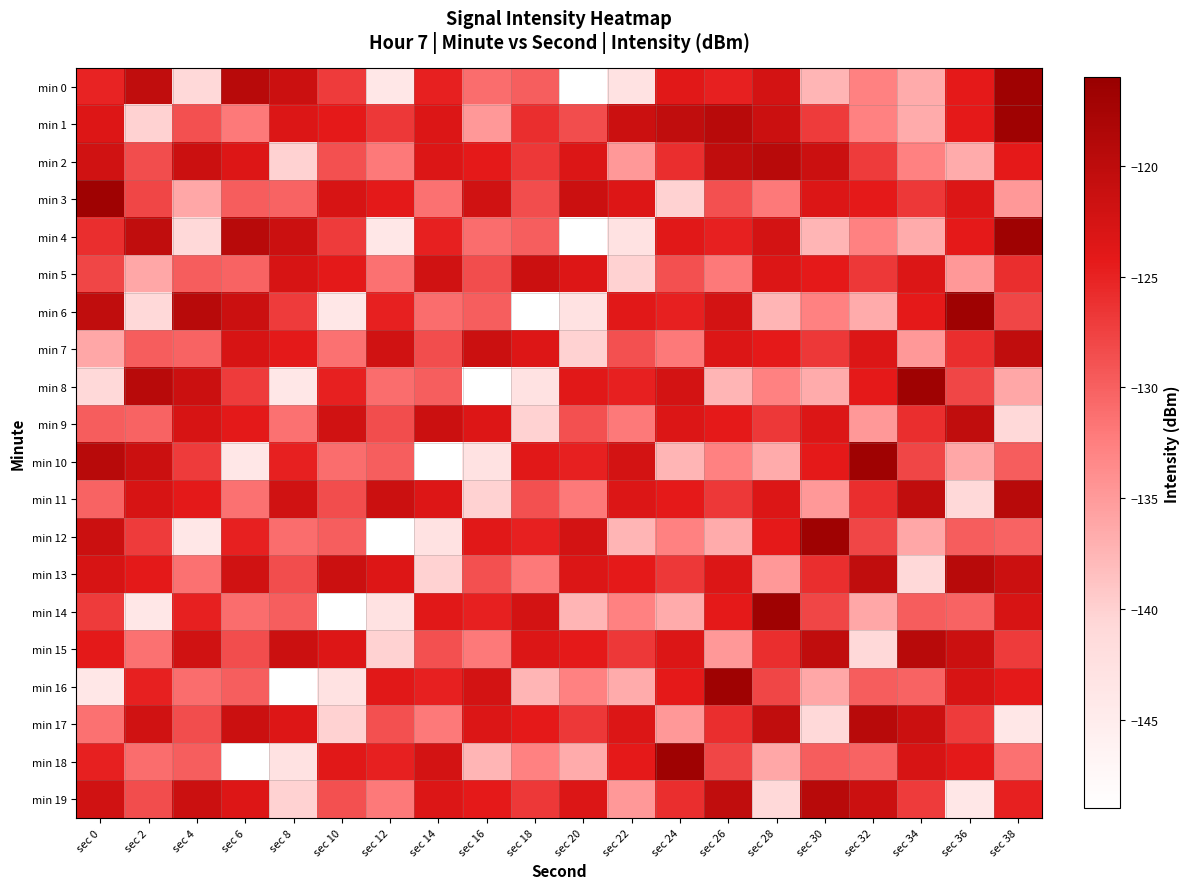

What is the greatest value displayed?

-116.7